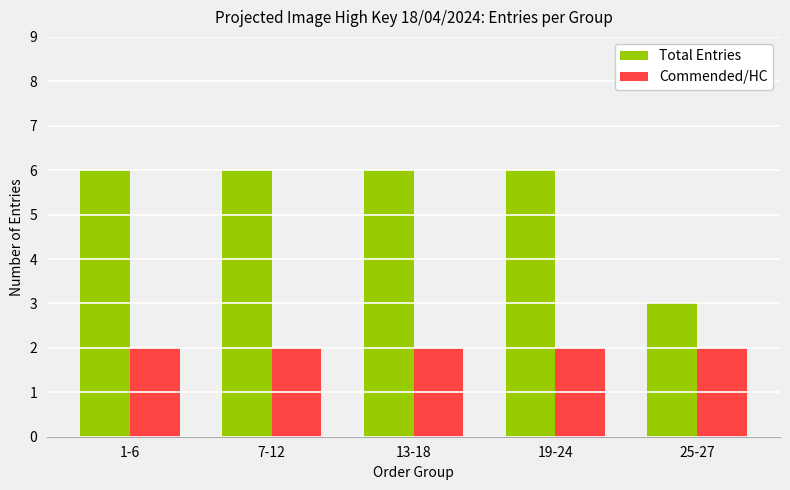

Reading right to left, what are all the values shown in this chart?

Total Entries: 3	6	6	6	6
Commended/HC: 2	2	2	2	2